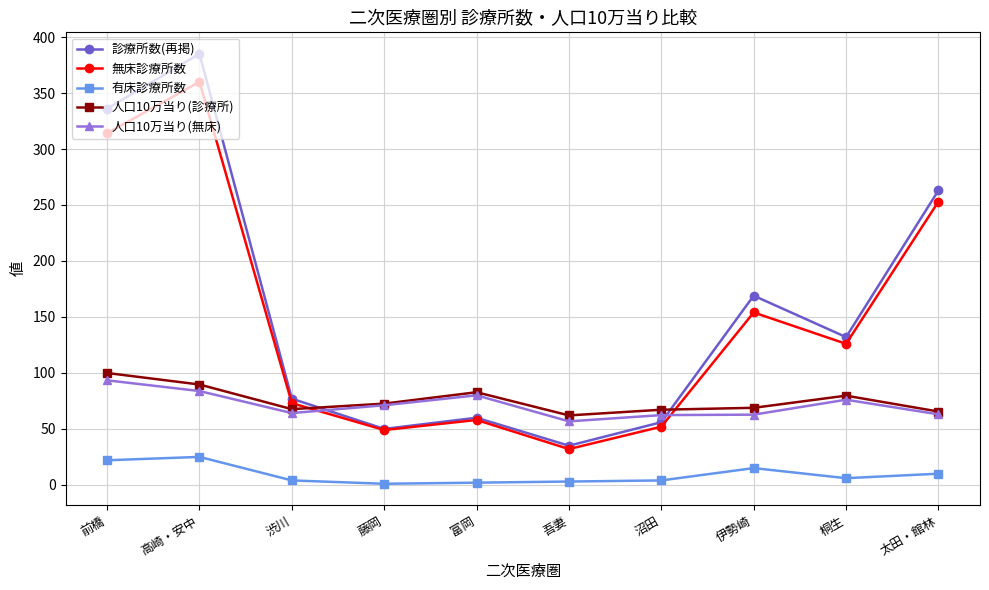

Which category has the highest value in the 人口10万当り(診療所) series?

前橋